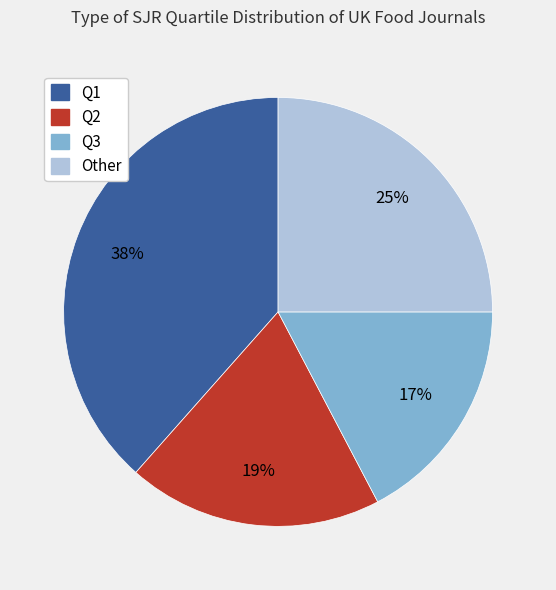

Approximately how many times larger is the value at Q2 compared to Other?

0.8